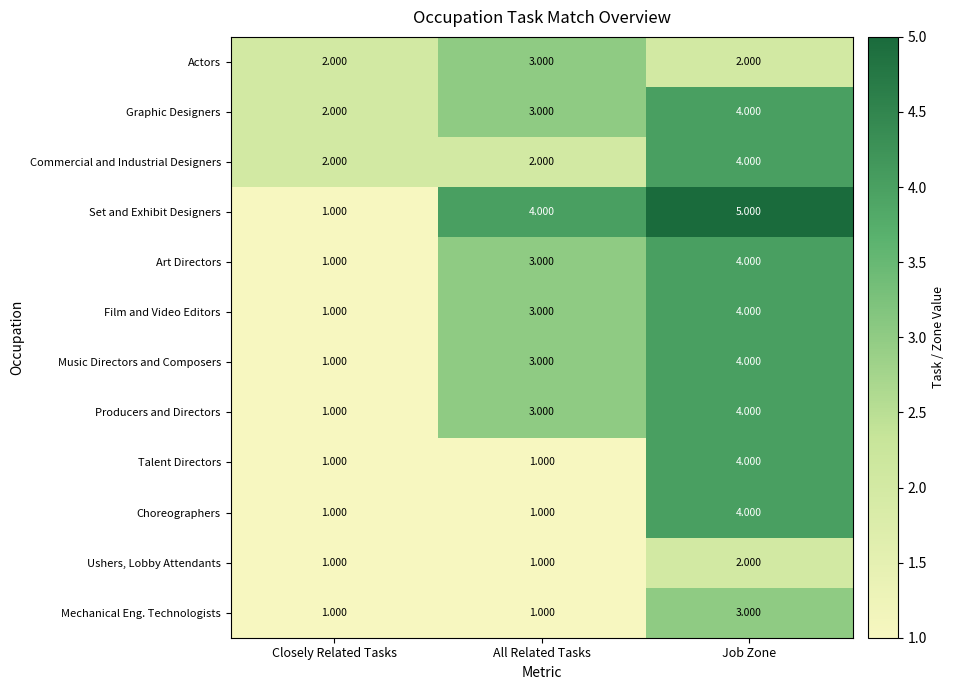

Which category has the highest value in the Ushers, Lobby Attendants series?

Job Zone